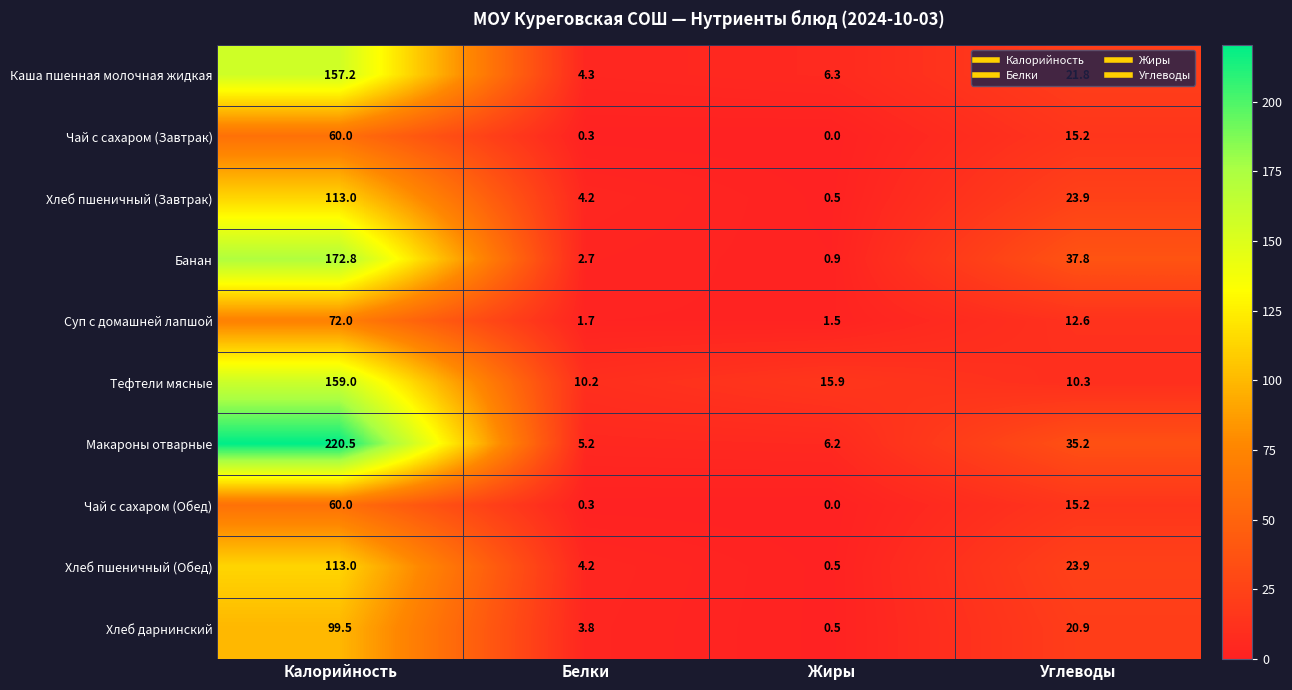

What is the difference between the second highest and second lowest values in the Хлеб пшеничный (Завтрак) series?

19.7